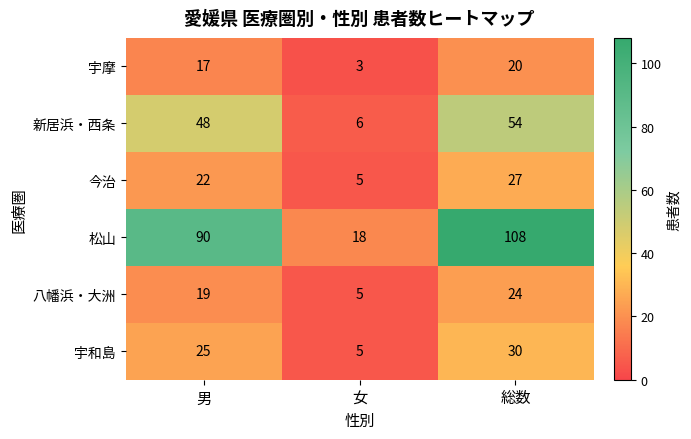

What is the sum of the 宇和島 values at 総数 and 男?

55